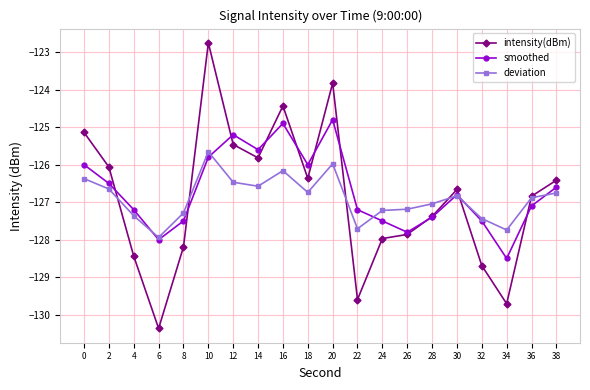

What are all the series names shown in the legend?

intensity(dBm), smoothed, deviation